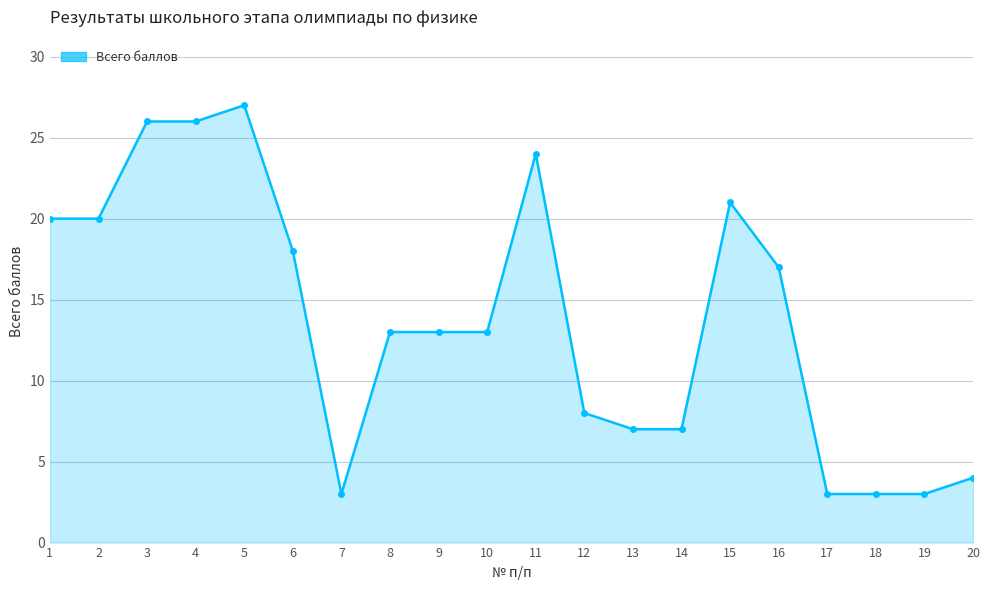

What is the difference between the maximum and minimum values?

24